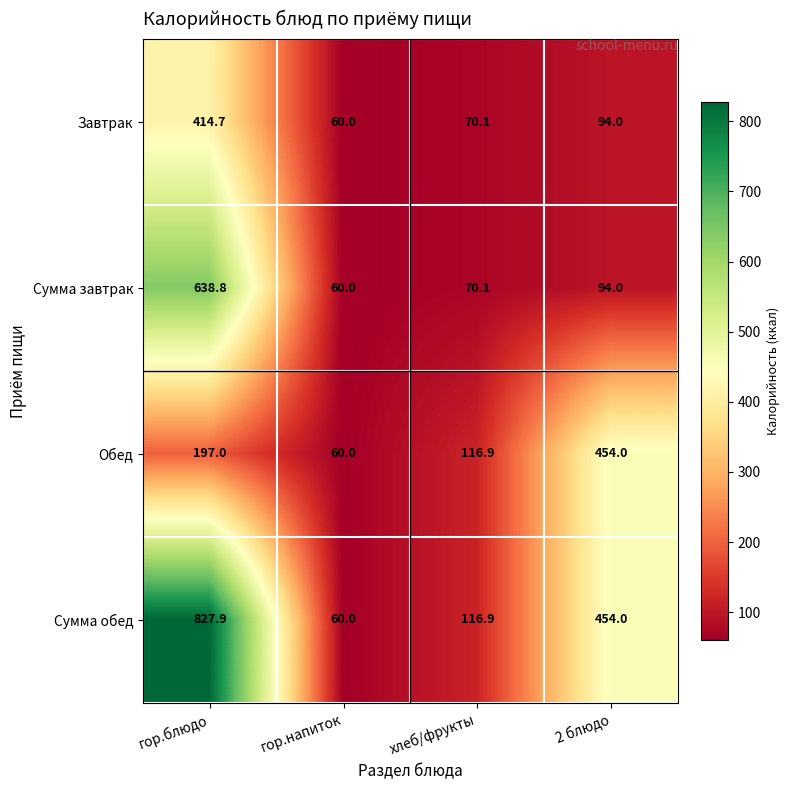

At which label does Сумма обед reach its minimum?

гор.напиток